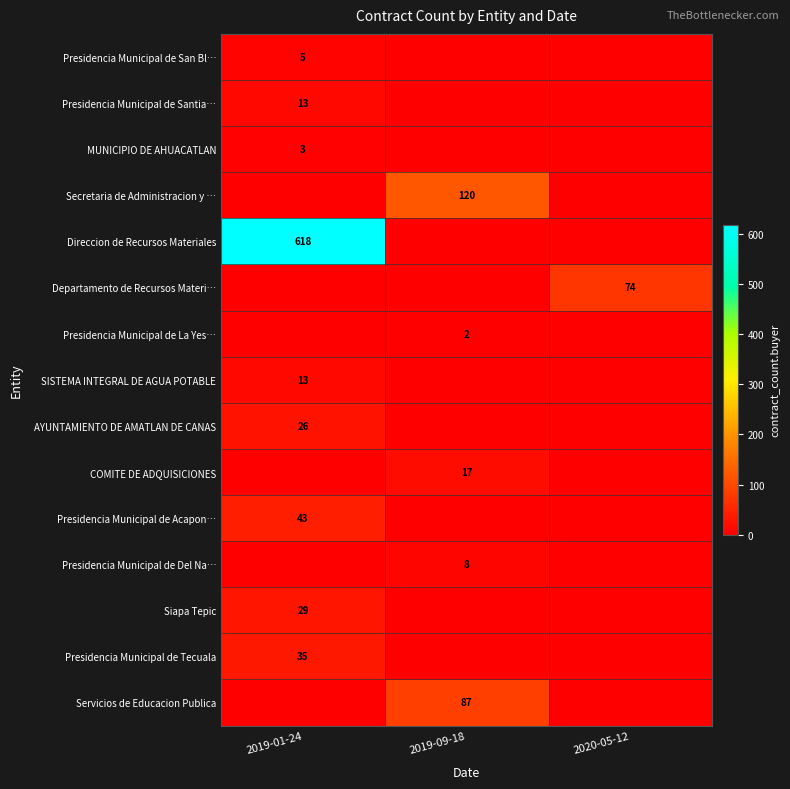

The value of Siapa Tepic at 2019-01-24 is 29. True or false?

True